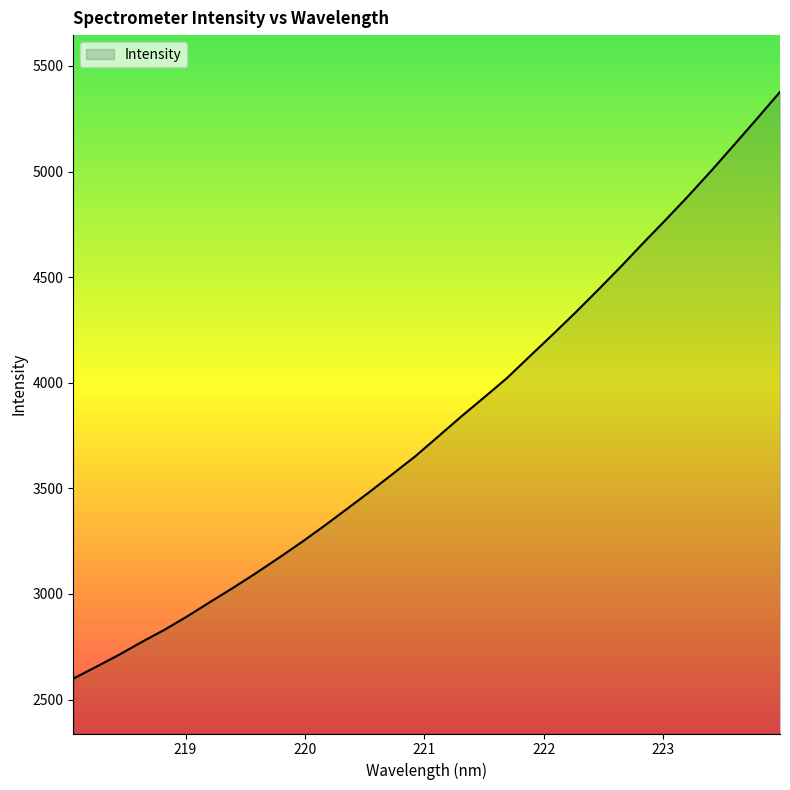

What is the smallest value displayed?

2599.1